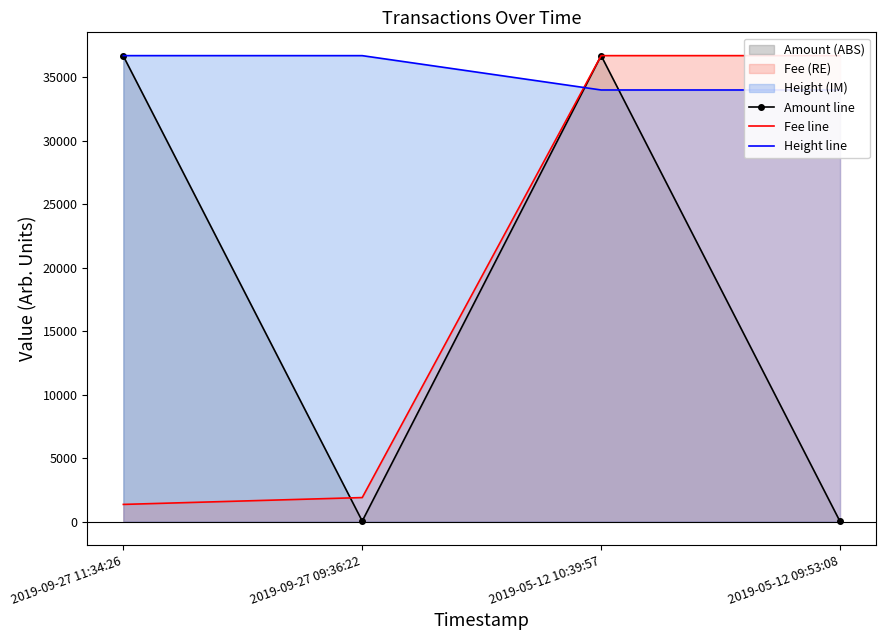

Which category has the highest value across all series?

2019-05-12 10:39:57